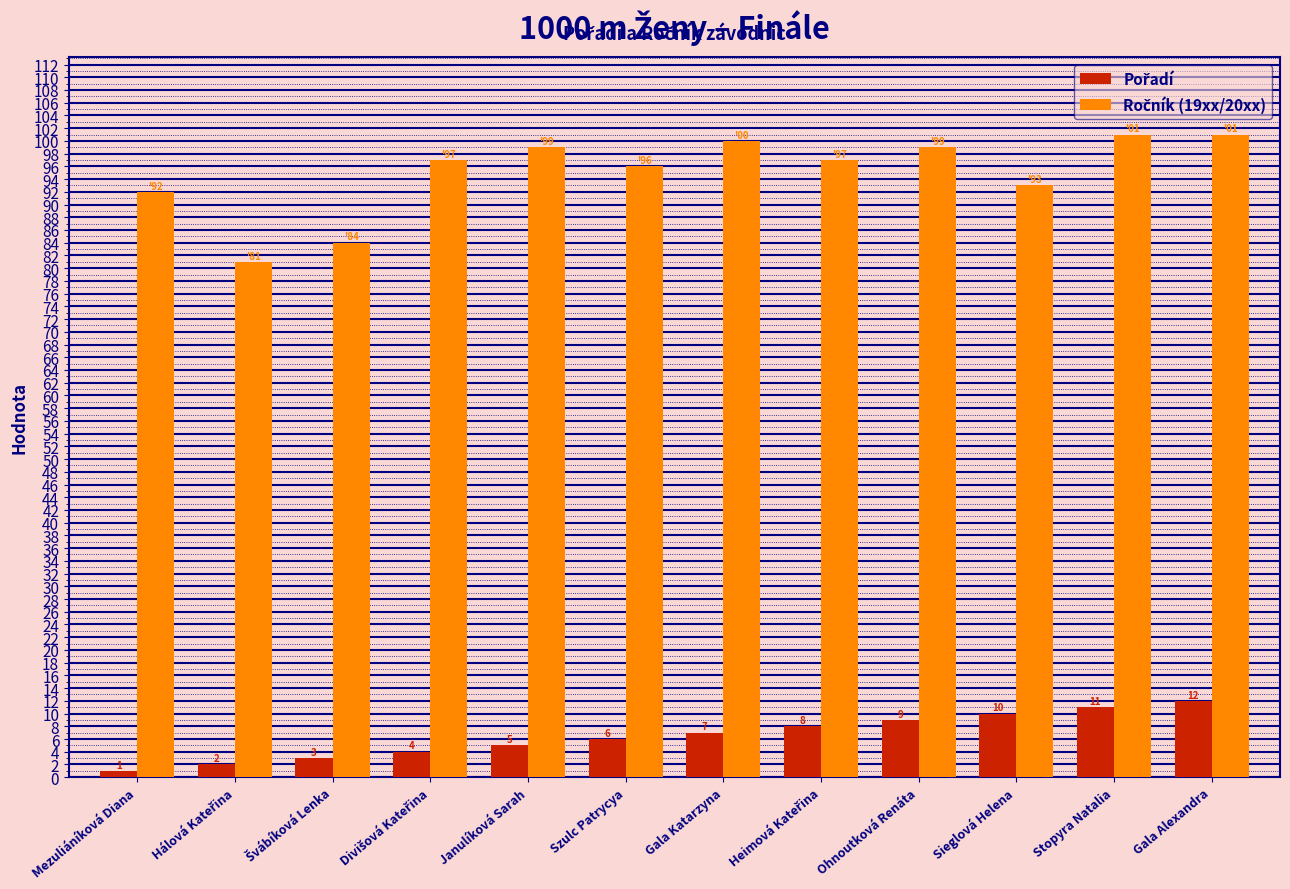

What is the spread (max minus min) of values at Stopyra Natalia?

90